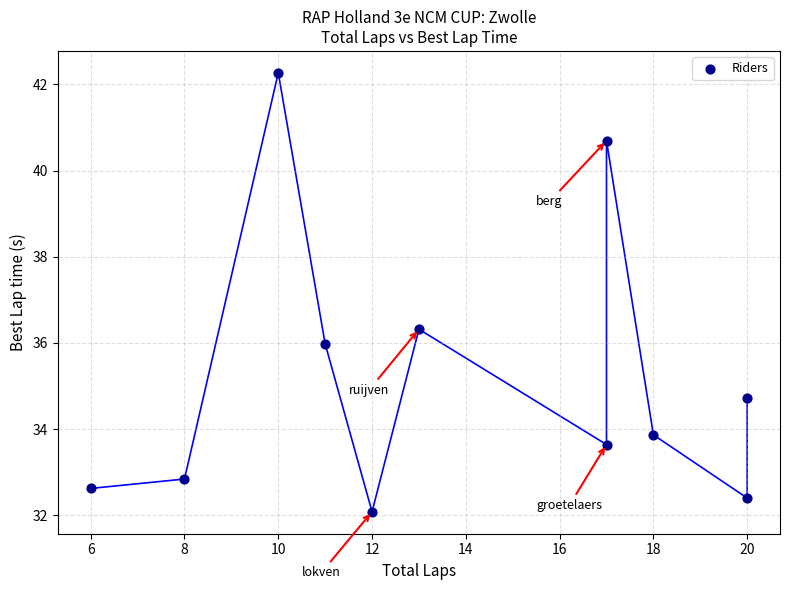

What is the average Y value?

35.2